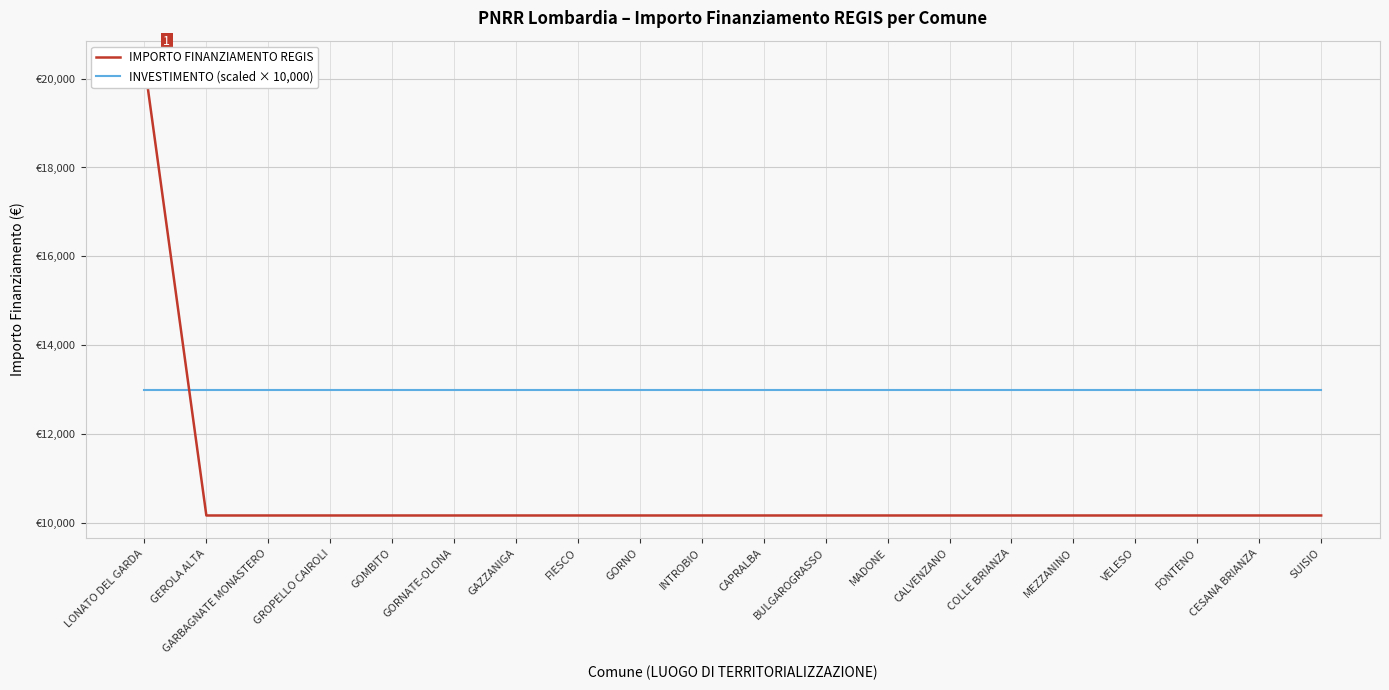

At which label is INVESTIMENTO (scaled × 10,000) closest to 13000?

LONATO DEL GARDA